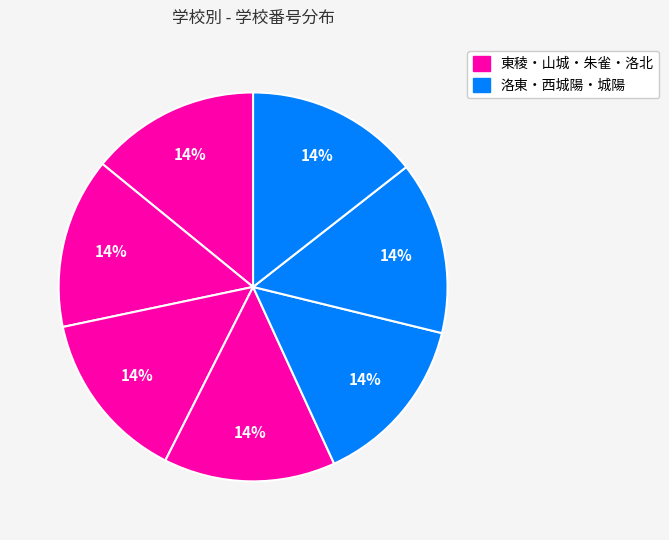

Is there any slice that represents more than half of the pie?

No